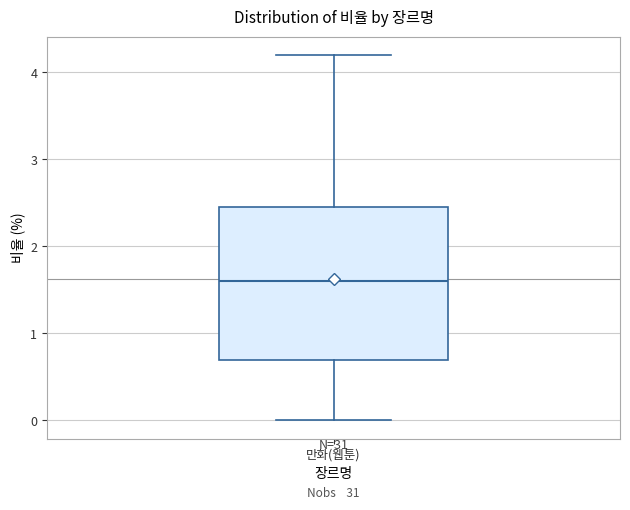

Read this box plot against the y-axis: the position of the median line, the range covered by the box, and the ends of both whiskers. The values are not printed on the chart, so give them approximately, as read against the axis.

median 1.6, box 0.7 to 2.5, whiskers 0.0 to 4.2